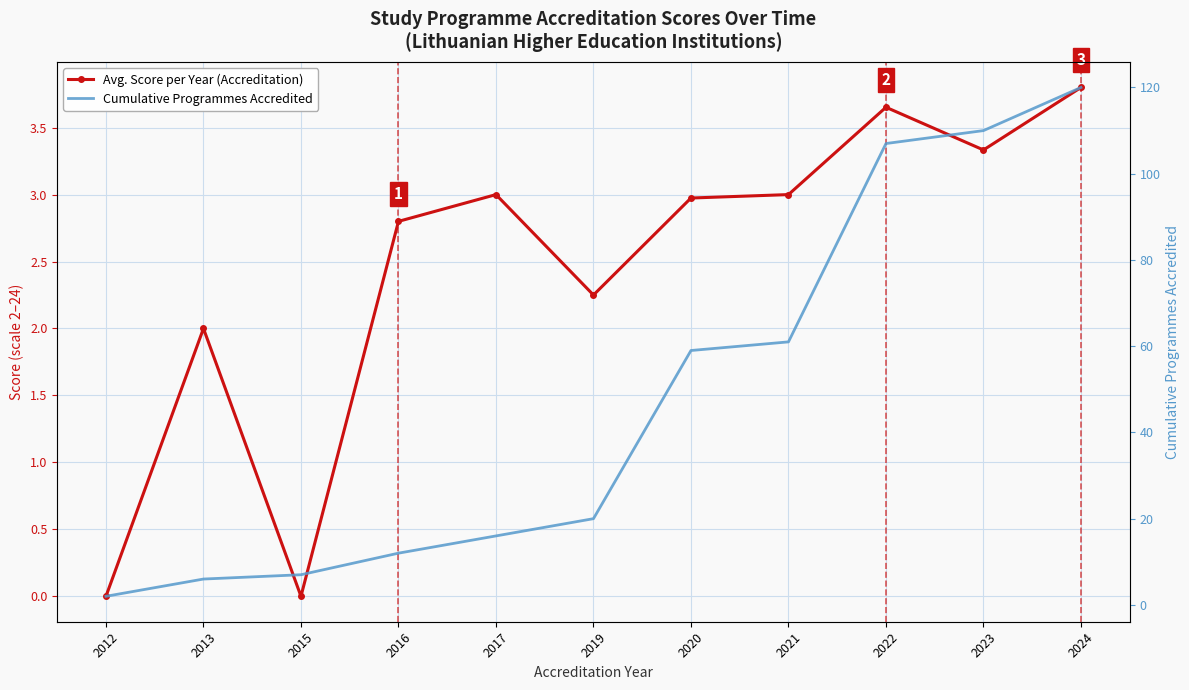

What is the difference between the highest and lowest values at 2016?

9.2